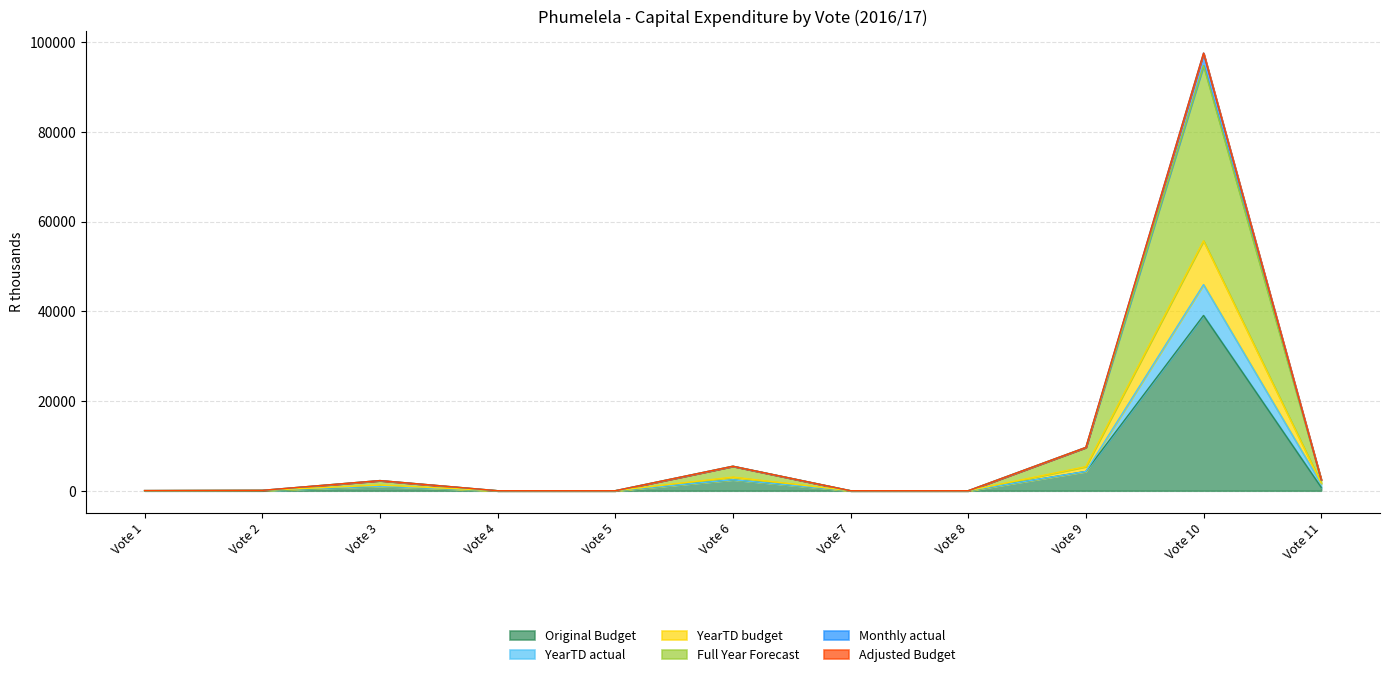

Where is Original Budget nearest to the value 19531?

Vote 9